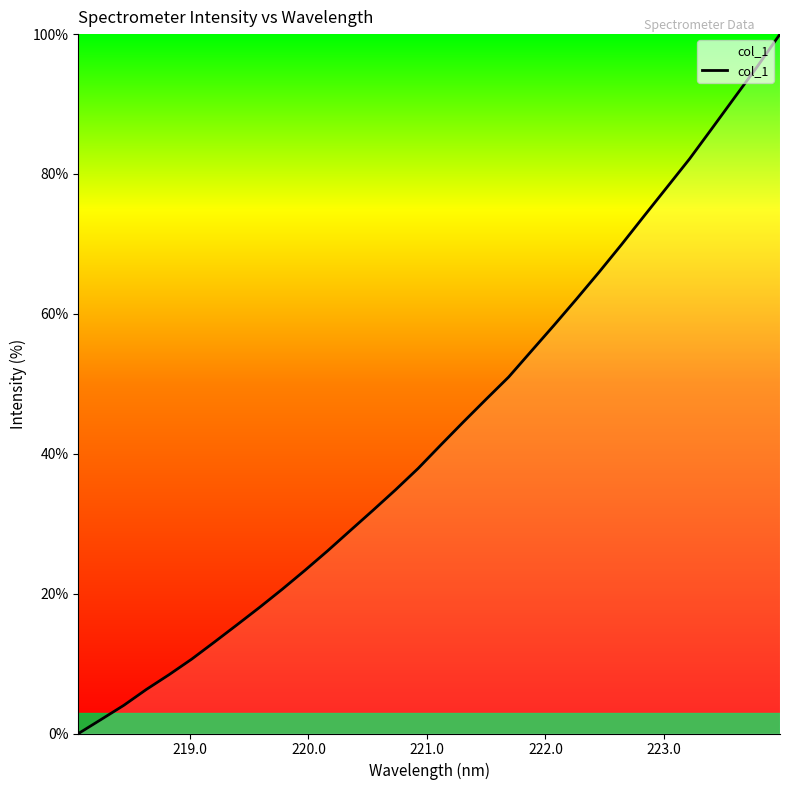

What is the difference between the maximum and minimum values?

100.0